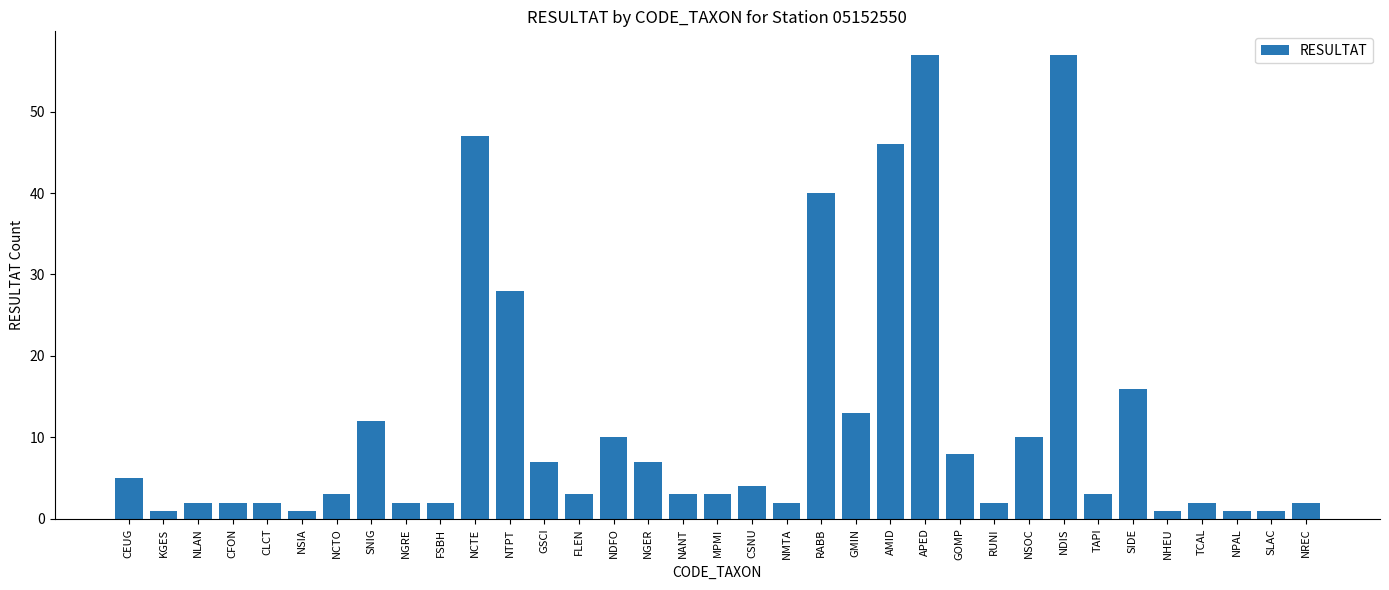

What is the sum of the values at TAPI and NCTO?

6